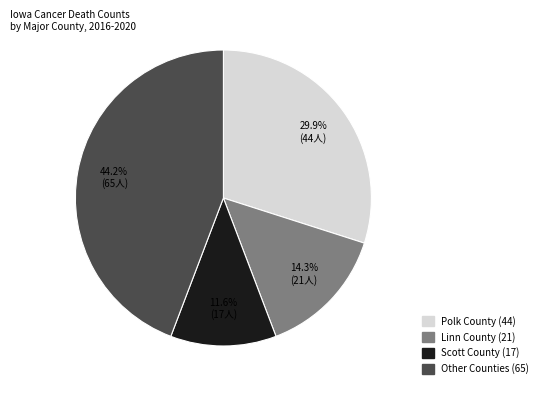

Does any single category account for the majority?

No